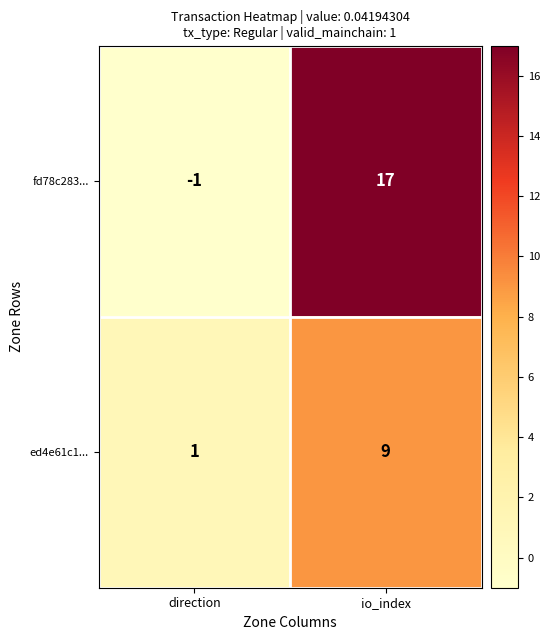

Is it true that ed4e61c1... equals 16 at io_index?

False